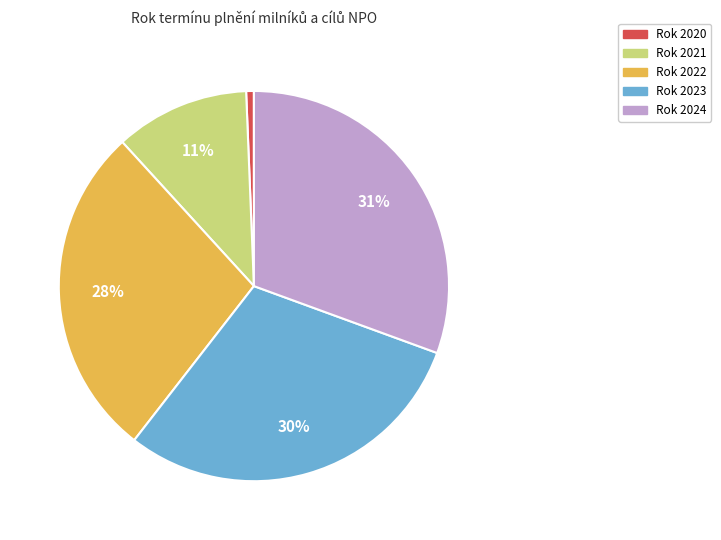

Is there any slice that represents more than half of the pie?

No